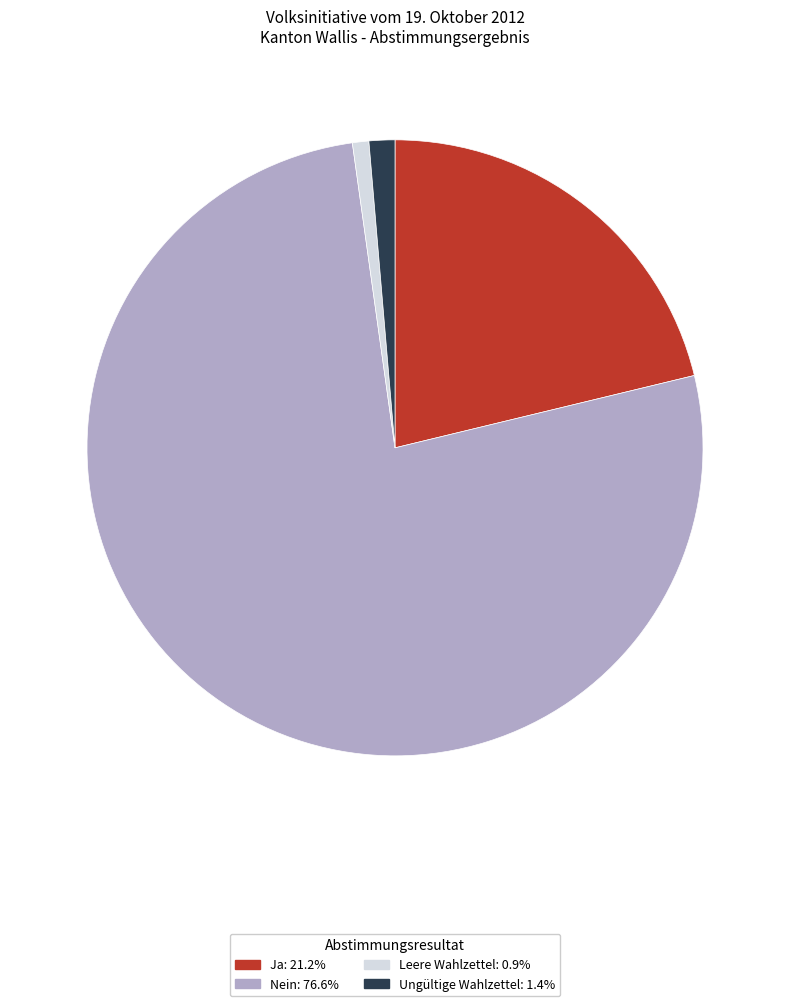

Count the number of slices in the pie.

4